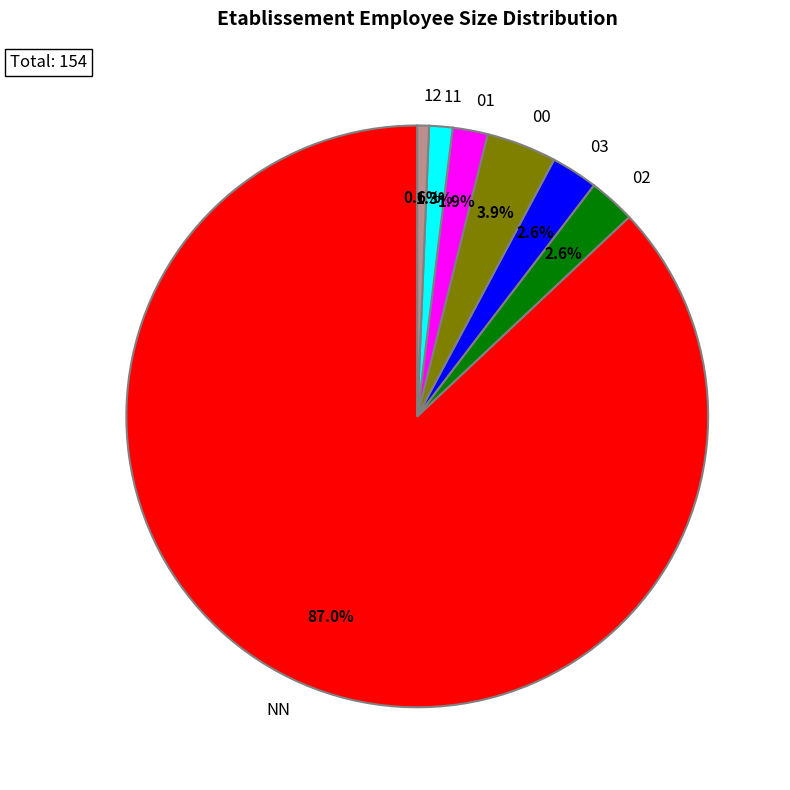

To the nearest percent, what percentage of the pie is 02?

3%